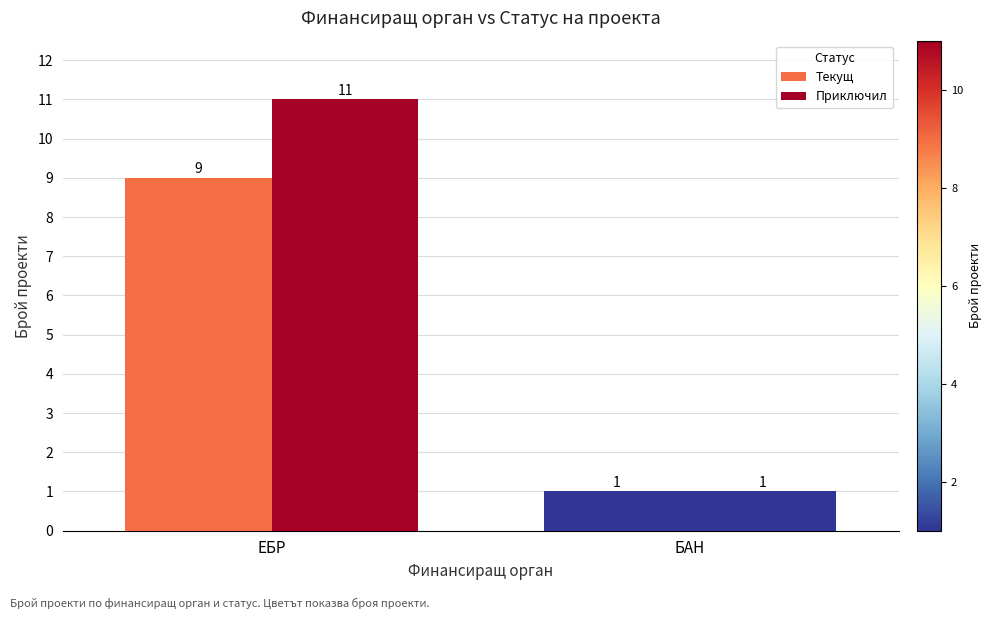

What is the label of the 2nd bar from the left?

БАН